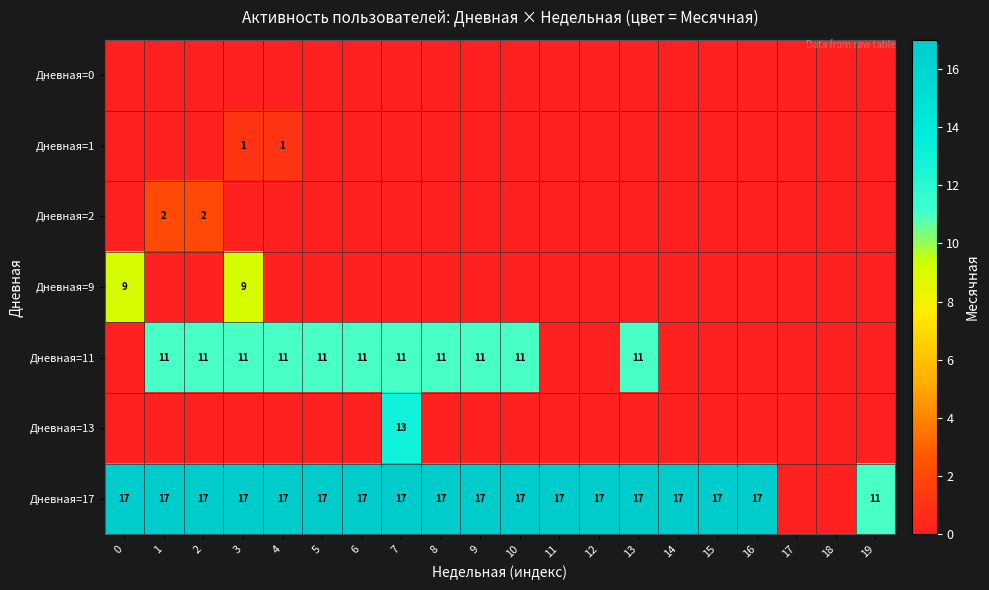

At how many categories does at least one series exceed 12?

17